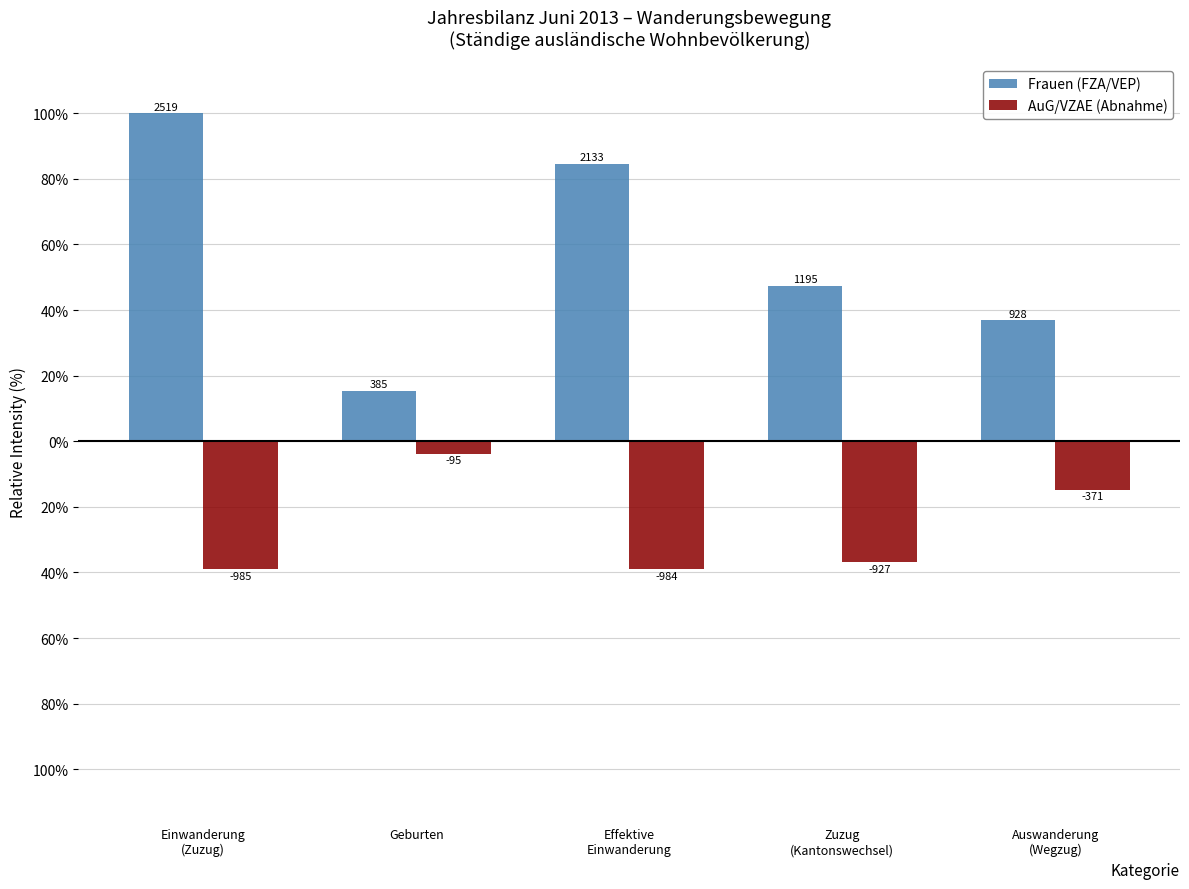

Between Einwanderung
(Zuzug) and Effektive
Einwanderung, which is larger?

Einwanderung
(Zuzug)